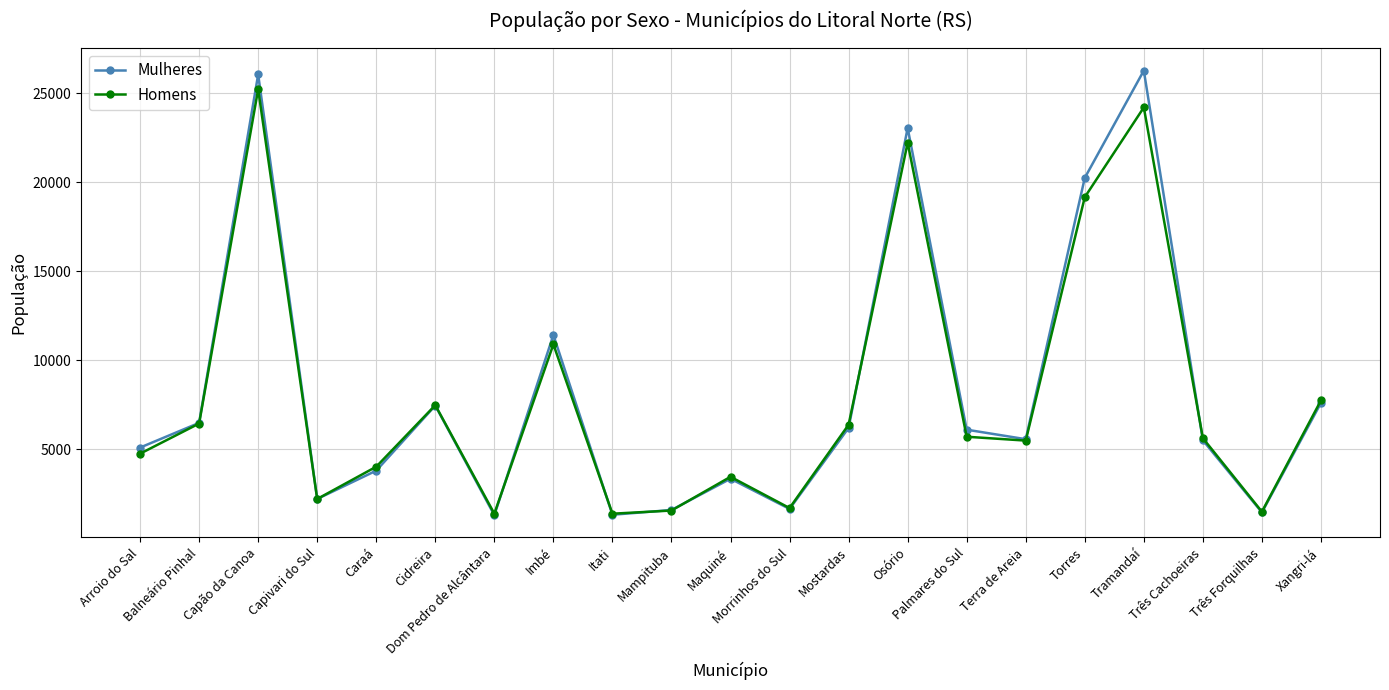

Where is Homens nearest to the value 13308?

Imbé